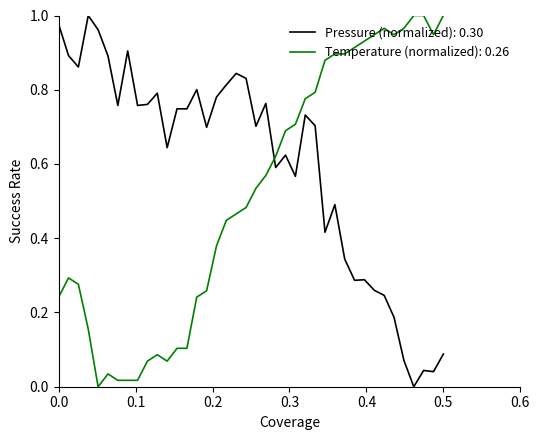

True or false: Pressure (normalized): 0.30 and Temperature (normalized): 0.26 intersect in this chart.

True